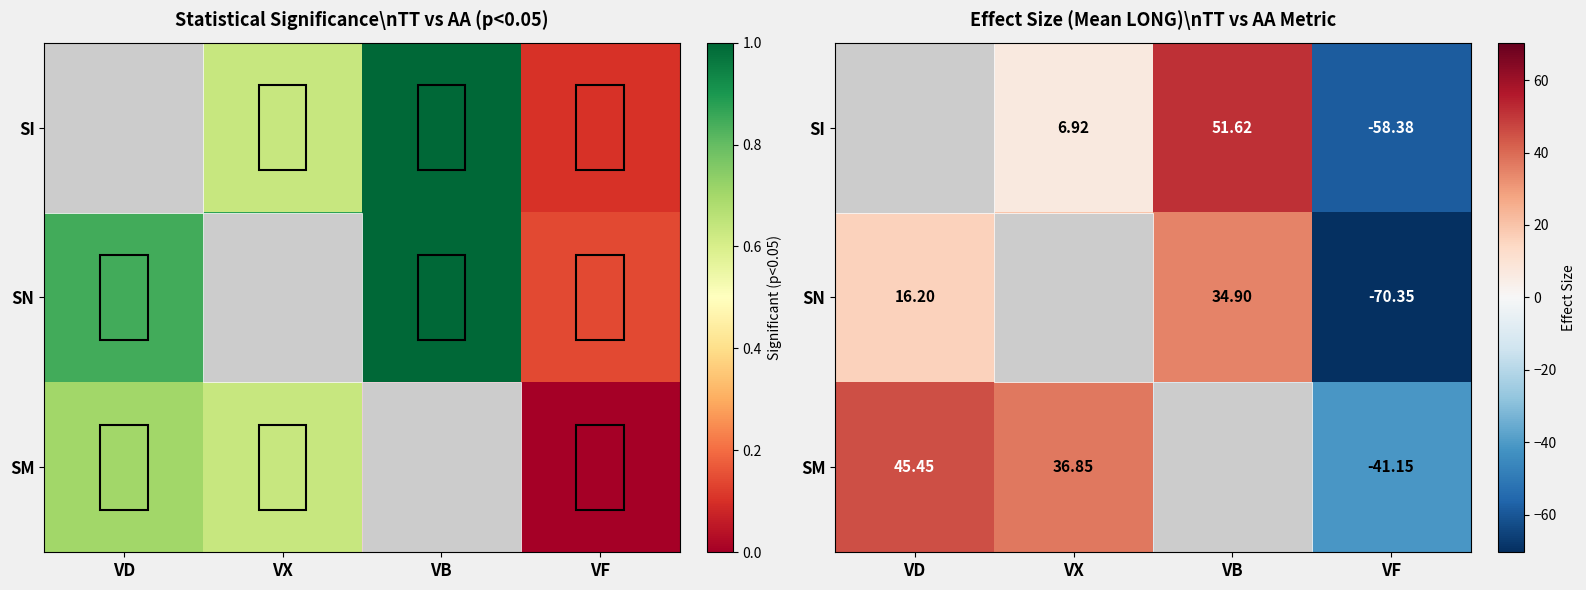

True or false: SM has a value of -64.8 at VF.

False